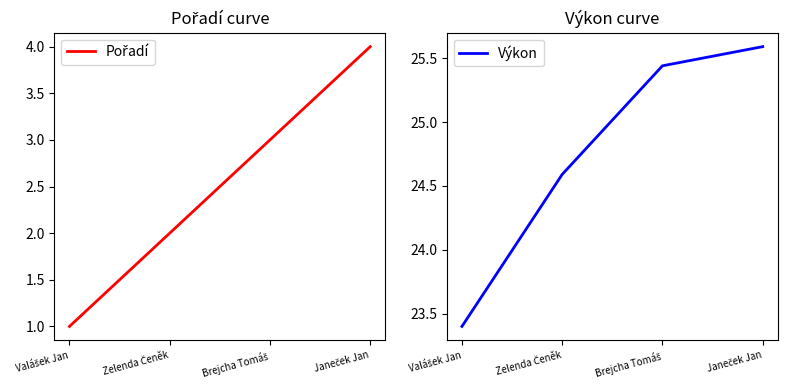

At which category is the sum across all series the highest?

Janeček Jan